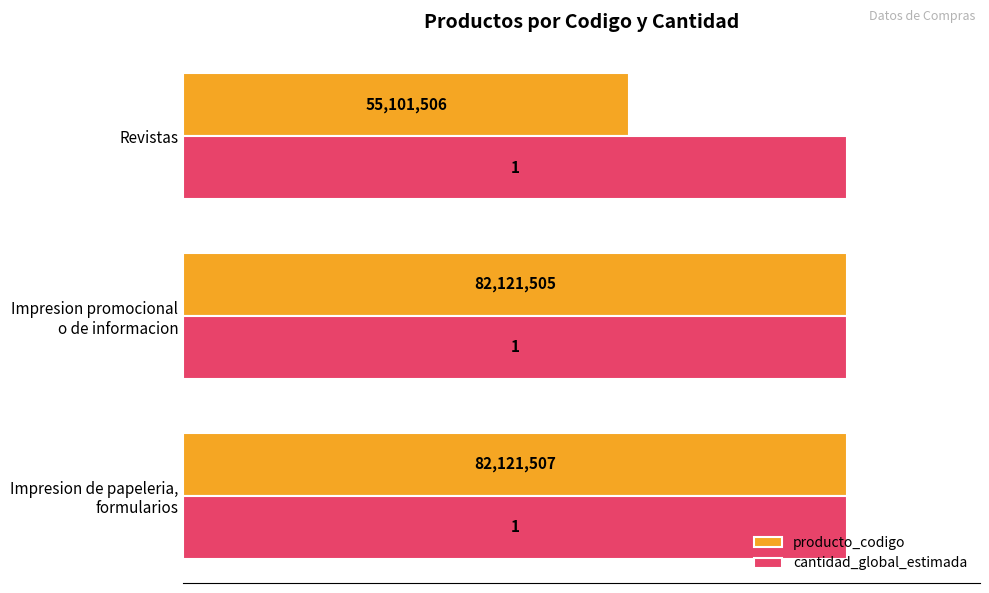

What are all the series names shown in the legend?

producto_codigo, cantidad_global_estimada